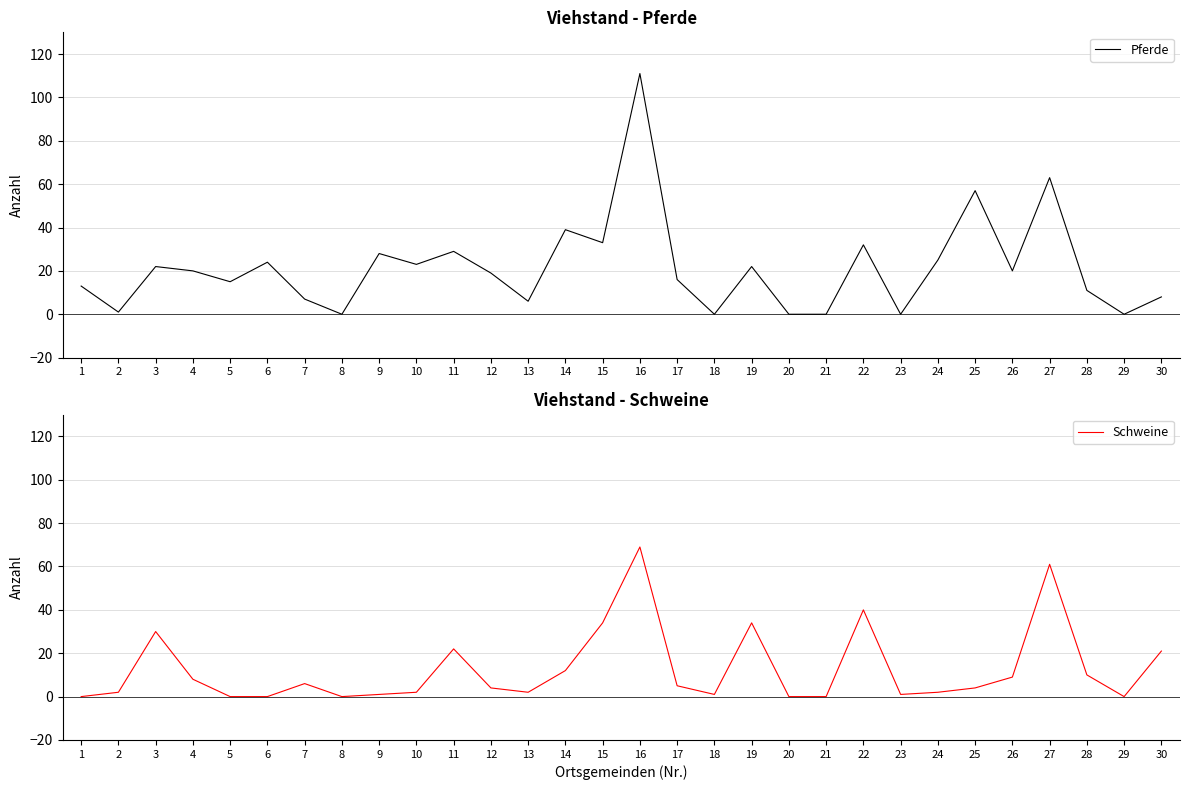

What is the sum of all Schweine values?

380